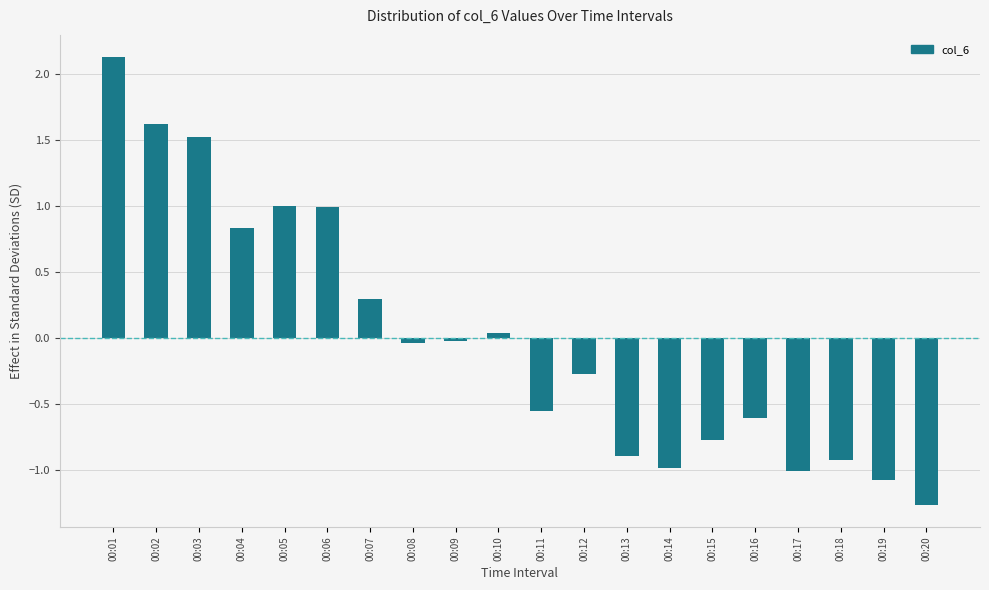

What is the difference between the maximum and minimum values?

3.4